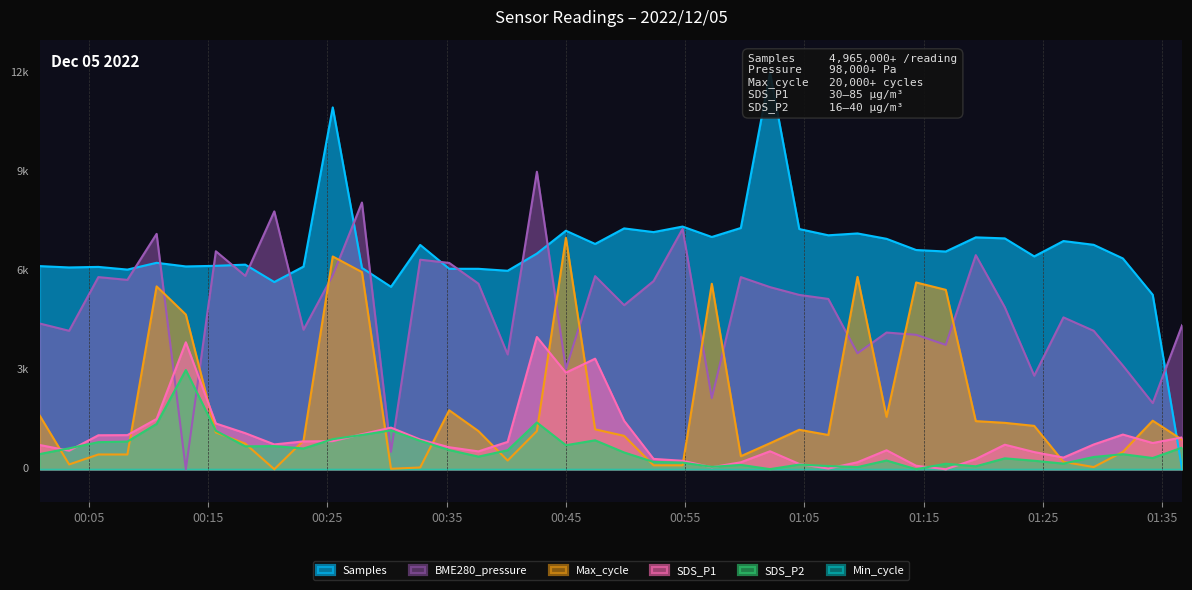

Reading left to right, extract all data points from this chart.

Samples: 6144.5	6104.3	6120.9	6039.9	6244.9	6135.2	6153.8	6189.7	5663.1	6130.6	10947.1	6090.7	5518.6	6786.1	6064.5	6063.5	6004.0	6524.6	7215.4	6815.0	7285.9	7173.9	7341.3	7026.0	7299.1	12000.0	7266.6	7077.5	7133.3	6970.9	6632.0	6586.4	7014.7	6983.5	6438.9	6903.4	6789.5	6376.8	5278.7	0.0
BME280_pressure: 4406.4	4187.7	5812.4	5727.7	7120.1	0.0	6593.9	5849.0	7800.1	4220.2	5864.7	8067.9	526.2	6338.6	6241.3	5613.6	3472.2	9000.0	3030.7	5841.7	4962.9	5692.1	7270.7	2150.9	5812.4	5509.0	5273.6	5152.3	3507.7	4135.4	4066.4	3763.0	6476.7	4900.2	2830.9	4593.6	4187.7	3135.3	2000.2	4358.2
Max_cycle: 1612.4	144.2	445.7	445.7	5531.8	4679.8	1114.2	773.4	0.0	865.2	6436.3	5964.4	13.1	52.4	1782.8	1153.6	262.2	1153.6	7000.0	1206.0	1009.4	118.0	118.0	5610.5	393.3	786.5	1192.9	1035.6	5820.2	1586.1	5649.8	5427.0	1455.1	1402.6	1310.9	222.8	65.5	524.3	1468.2	891.4
SDS_P1: 731.4	559.8	1027.3	1031.1	1521.4	3839.8	1383.4	1090.6	750.4	840.4	849.6	1059.3	1258.3	897.6	665.0	539.2	826.7	4000.0	2920.9	3344.1	1464.3	311.9	254.7	58.7	209.7	543.0	159.4	19.1	211.2	573.5	104.5	0.0	306.6	741.3	518.6	352.3	747.4	1048.6	792.4	962.4
SDS_P2: 460.3	632.1	817.7	836.5	1369.6	3000.0	1162.6	692.3	698.6	627.1	909.3	1037.2	1175.2	859.1	579.4	381.3	573.2	1413.5	726.2	874.2	506.7	219.5	200.7	71.5	130.4	2.5	140.5	96.6	65.2	263.4	0.0	165.6	87.8	328.6	255.9	169.3	370.0	454.0	338.6	654.7